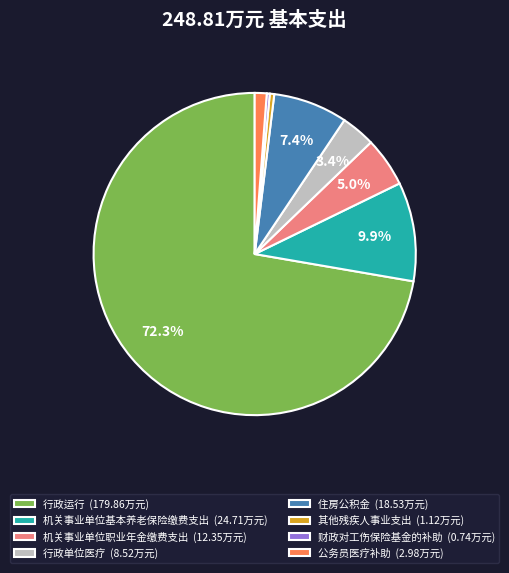

How many segments does this pie chart have?

8